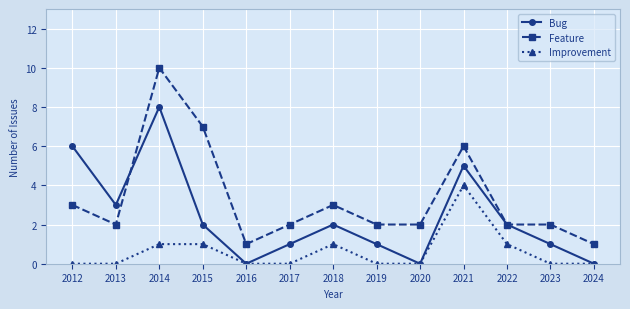

What is the greatest value displayed?

10